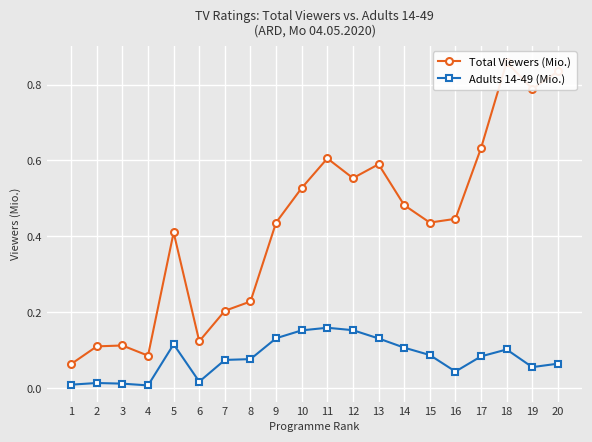

What is the value of the Total Viewers (Mio.) point at the 12th from the left?

0.6